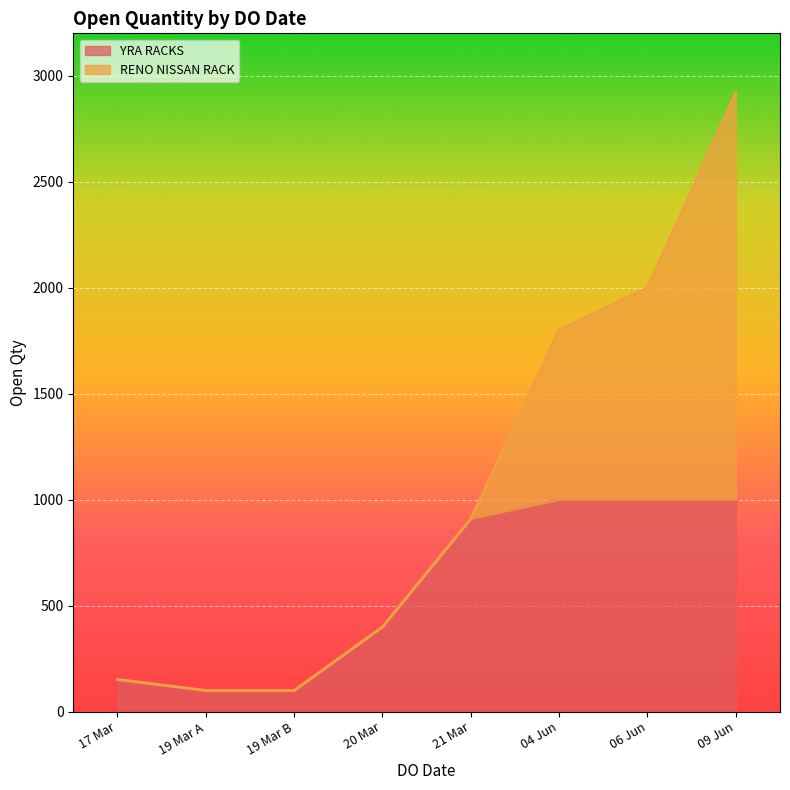

At which category is the sum across all series the highest?

09 Jun